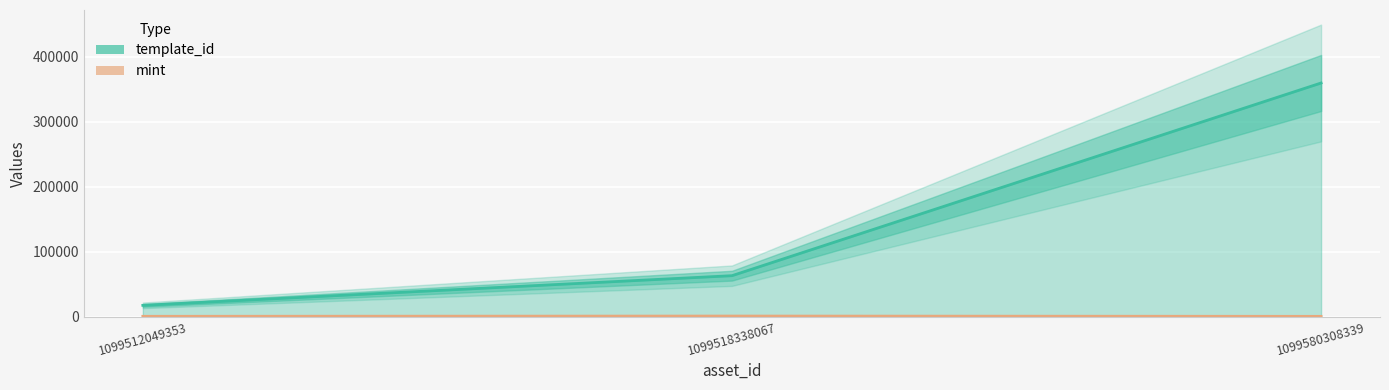

What is the average value of the template_id series?

146680